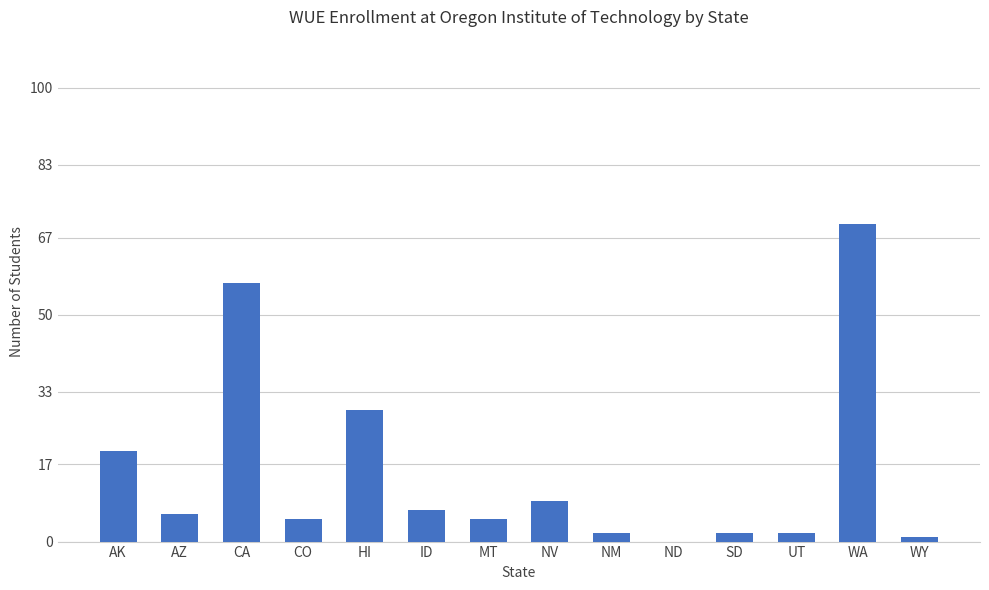

Are the bars horizontal?

No